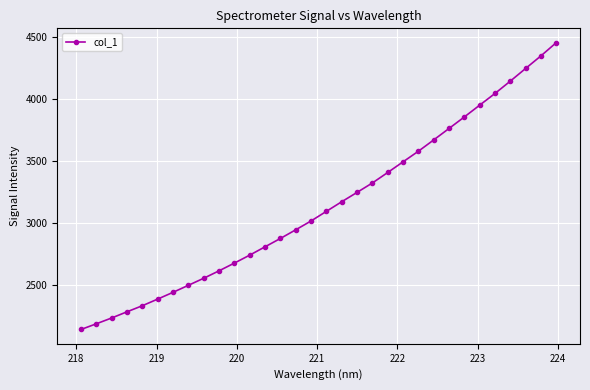

What is the maximum value shown in the chart?

4454.1